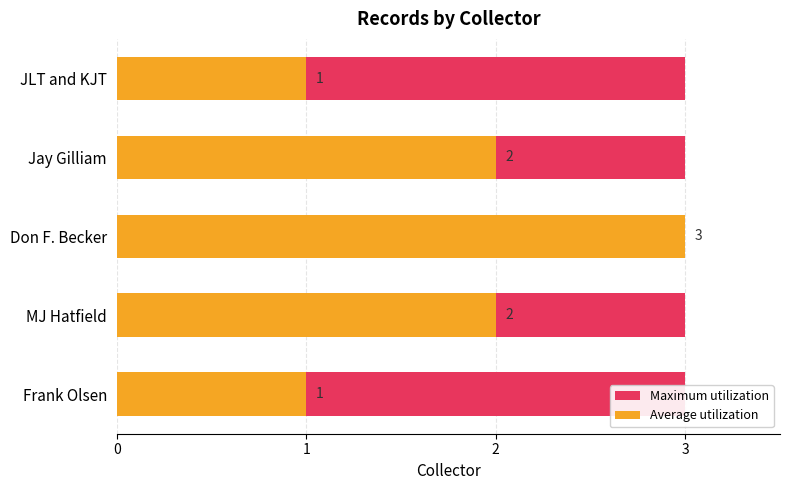

What are all the series names shown in the legend?

Maximum utilization, Average utilization